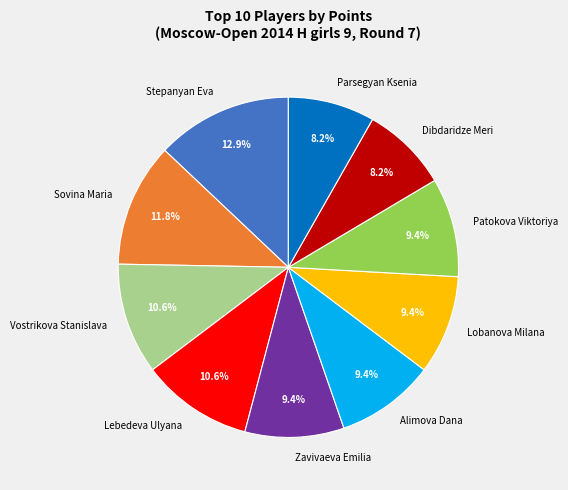

Which has a higher value, Zavivaeva Emilia or Parsegyan Ksenia?

Zavivaeva Emilia